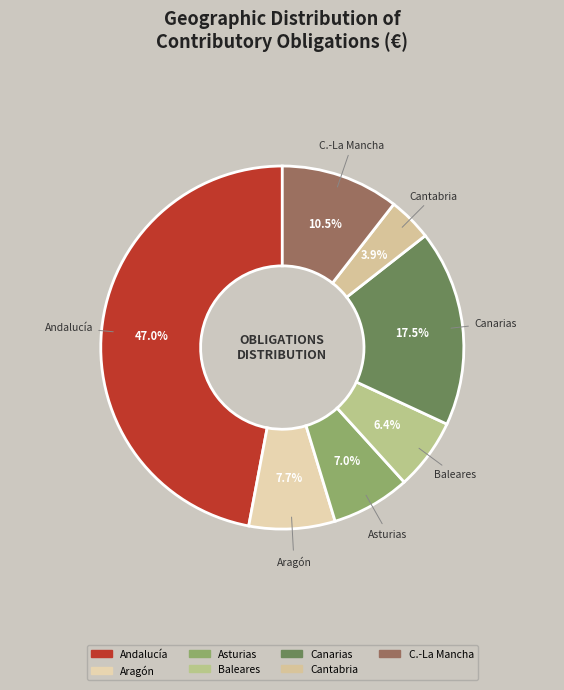

What percentage is NOT represented by Asturias?

93.0%